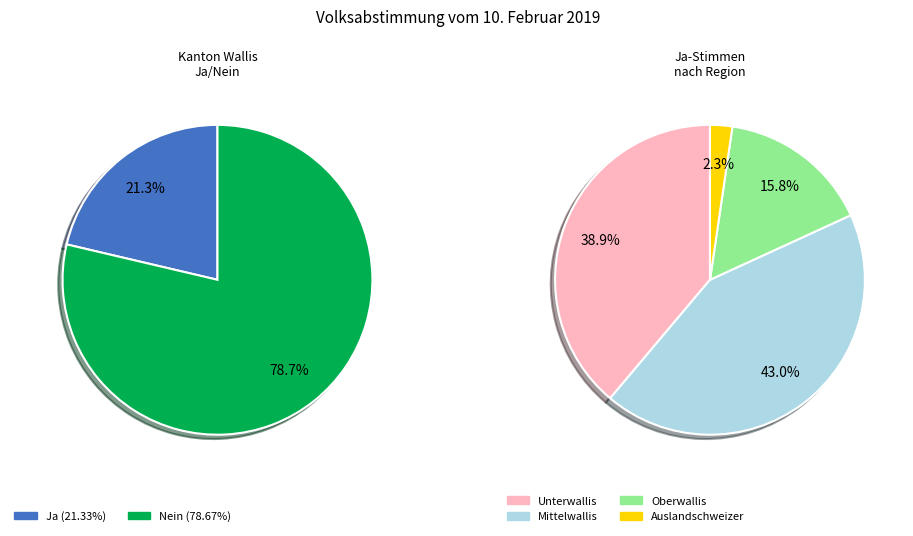

Which slice is the largest?

Nein